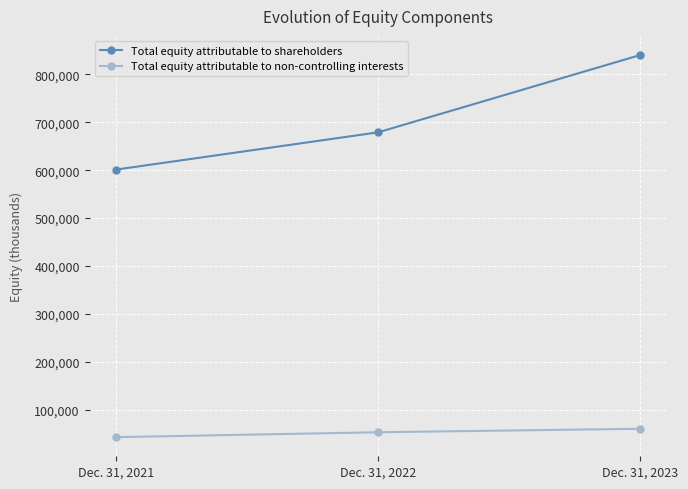

At which category is the sum across all series the highest?

Dec. 31, 2023